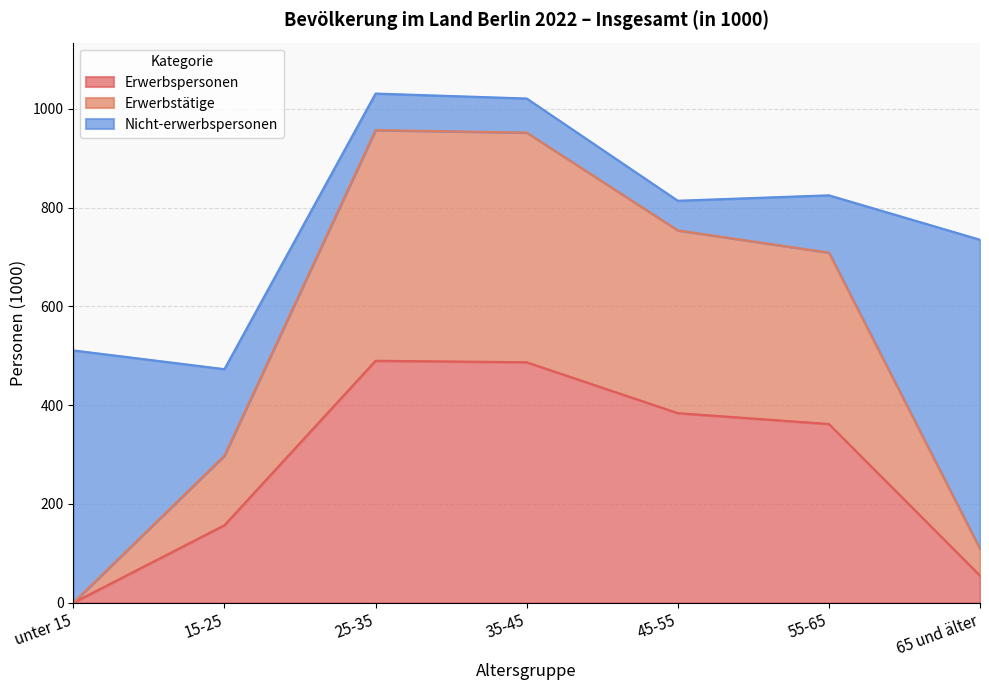

What is the difference between the Erwerbstätige values at 25-35 and 15-25?

659